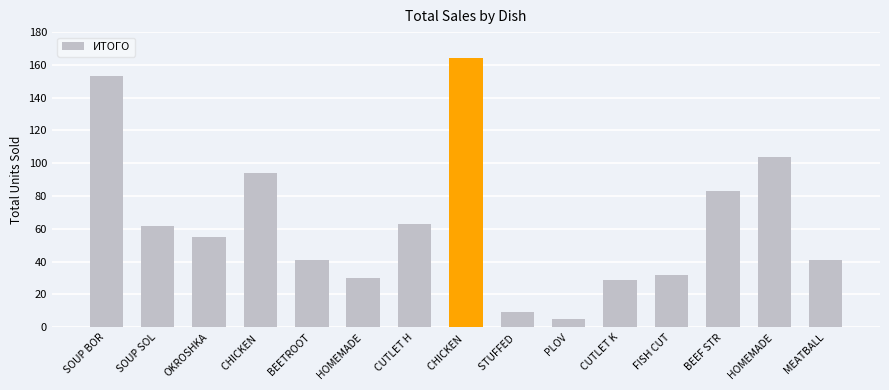

Which label corresponds to the largest value in the chart?

CHICKEN 